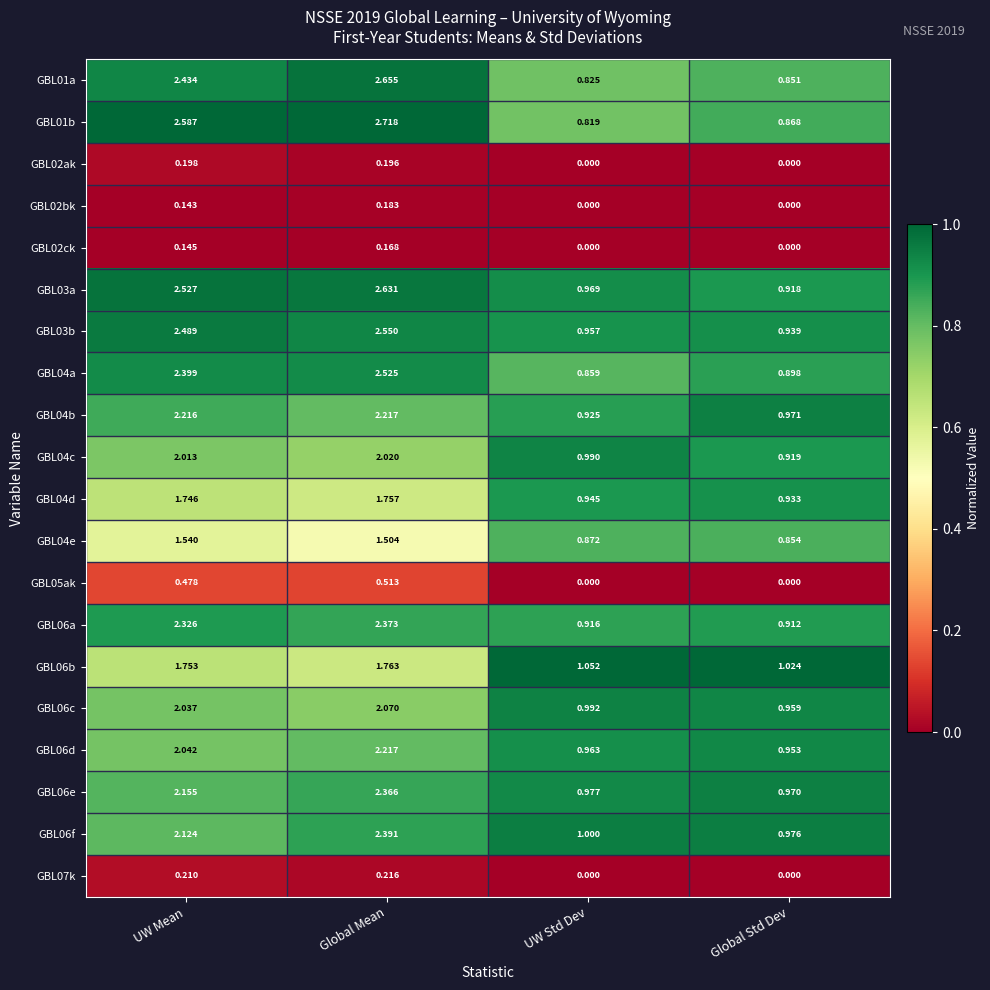

What is the spread (max minus min) of values at Global Std Dev?

1.0